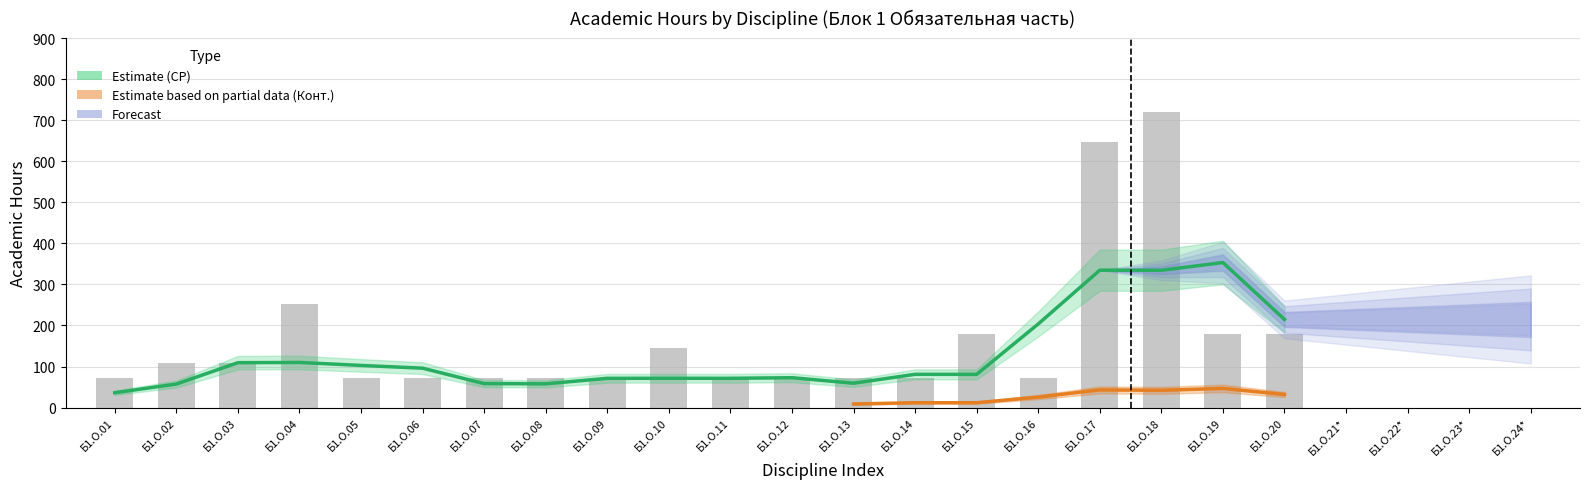

Rank the series by their average value, from highest to lowest.

По плану, СР, Конт. раб.